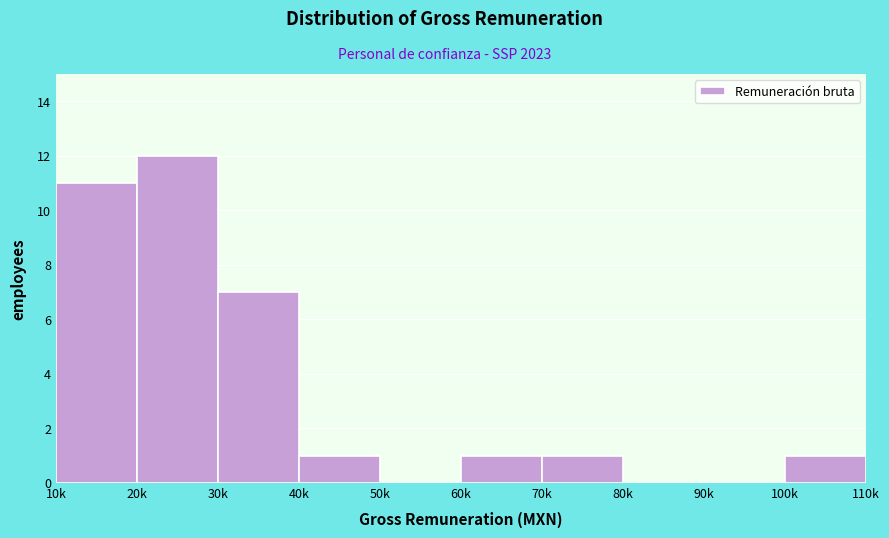

Reading right to left, extract all data points from this chart.

100k=1	90k=0	80k=0	70k=1	60k=1	50k=0	40k=1	30k=7	20k=12	10k=11